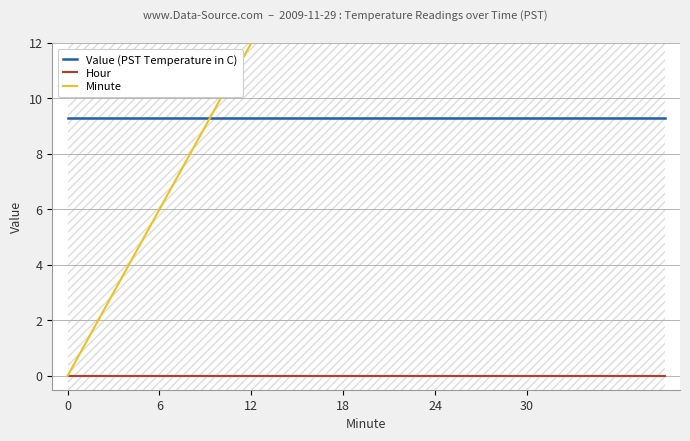

What is the difference between the maximum and minimum values in the Minute series?

39.0